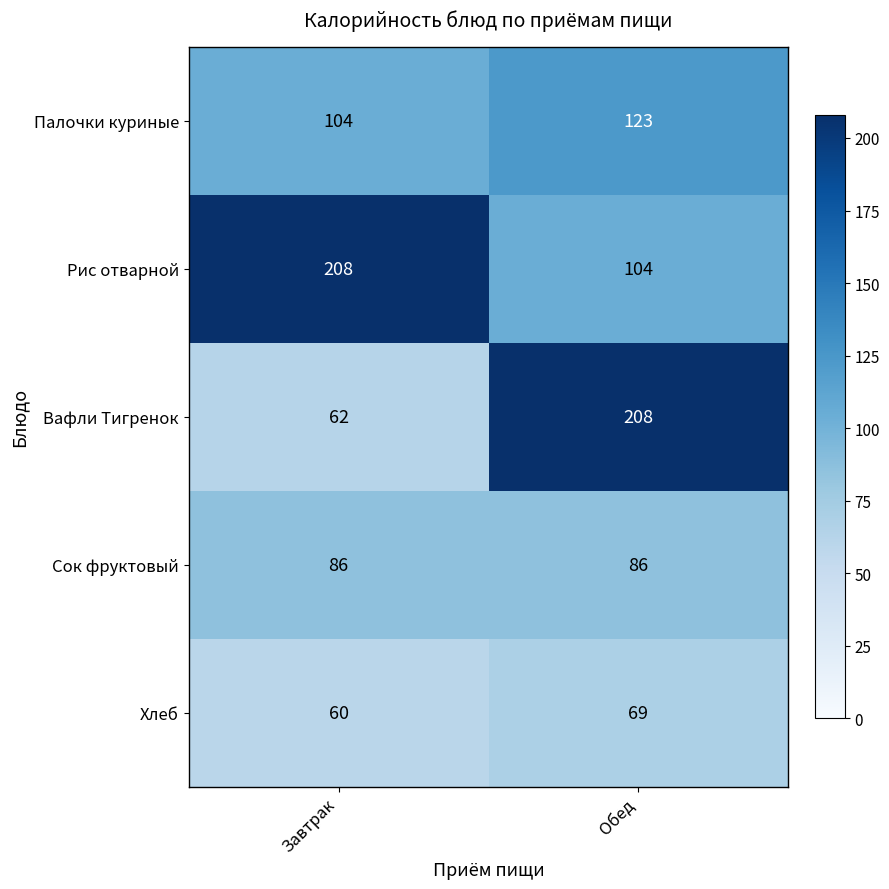

Rank the categories by Рис отварной value from highest to lowest.

Завтрак, Обед